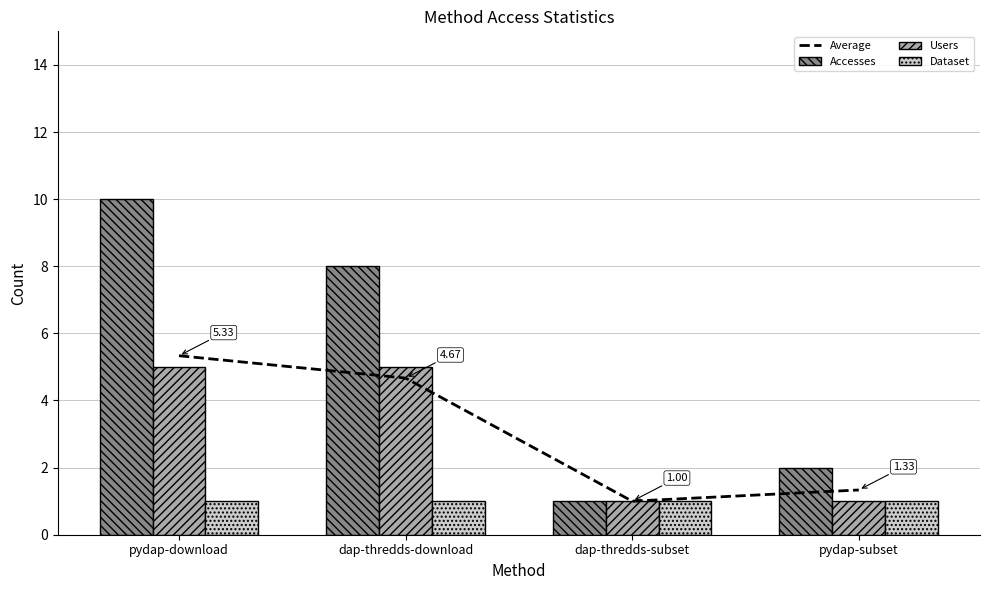

What is the approximate value of Accesses at dap-thredds-subset?

1